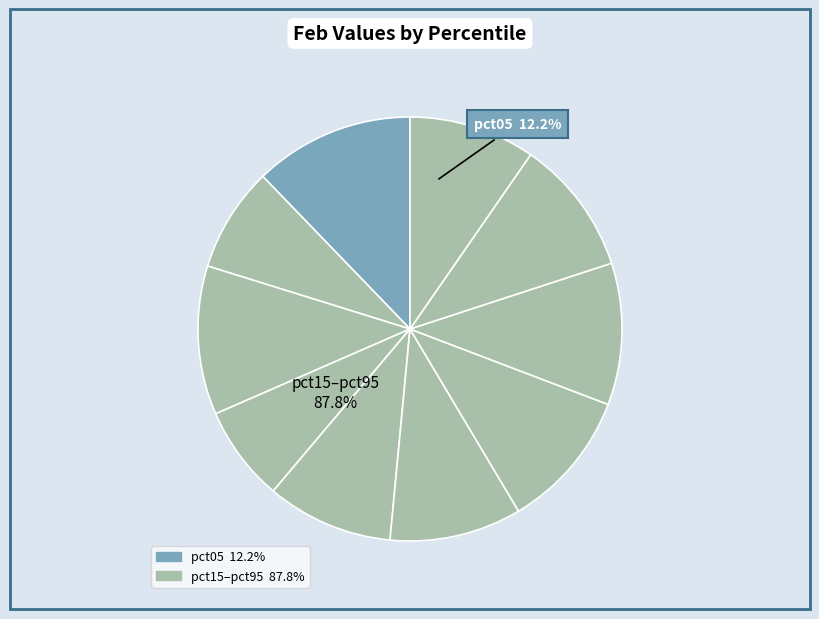

Count the number of slices in the pie.

10